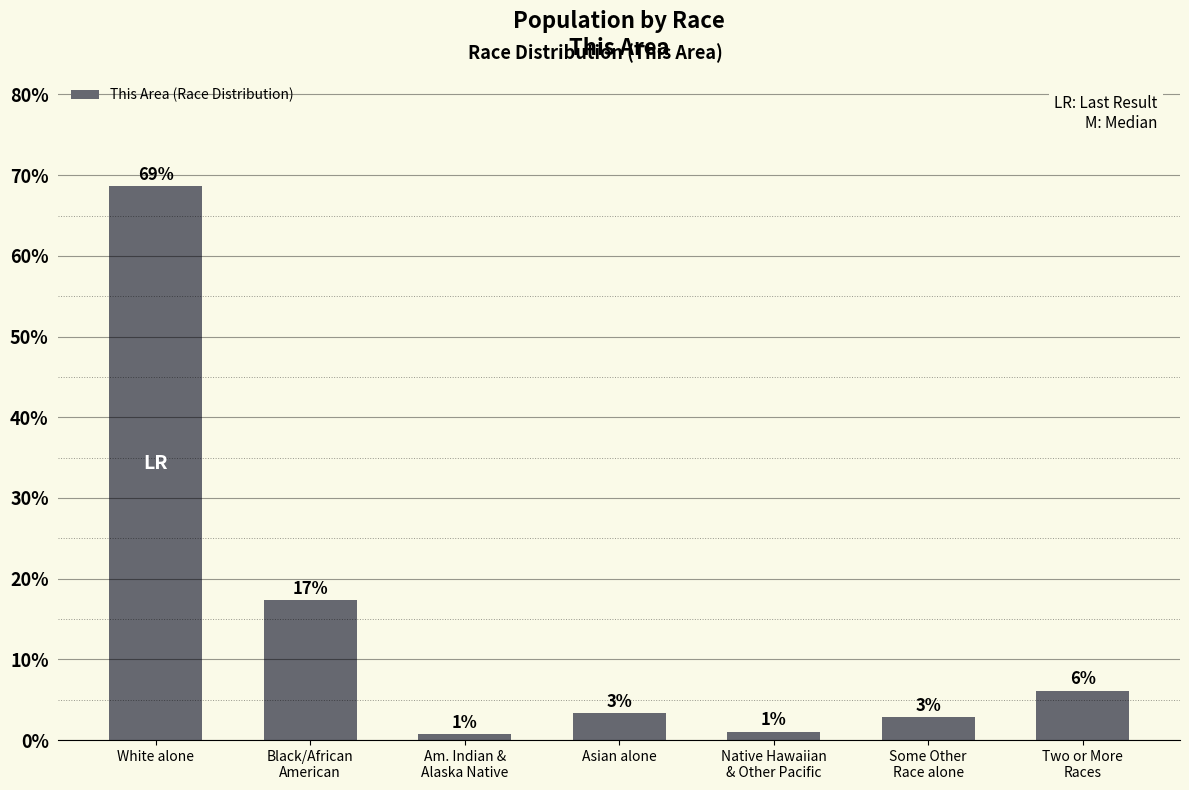

Reading left to right, list all the values displayed in this chart.

White alone=68.6	Black/African
American=17.3	Am. Indian &
Alaska Native=0.7	Asian alone=3.3	Native Hawaiian
& Other Pacific=1.0	Some Other
Race alone=2.8	Two or More
Races=6.1